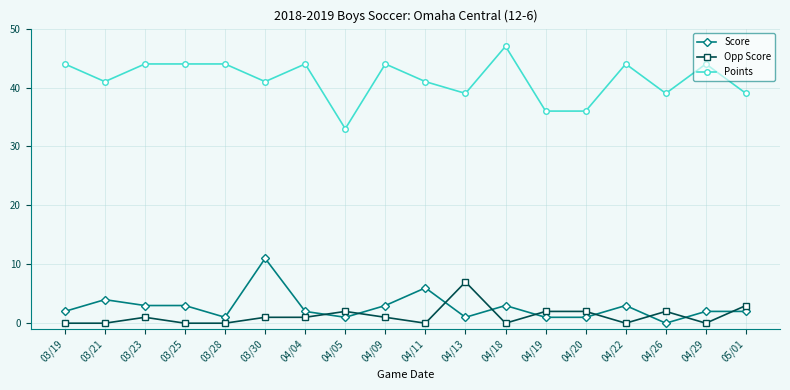

What is the value of the Points point at the 17th from the left?

44